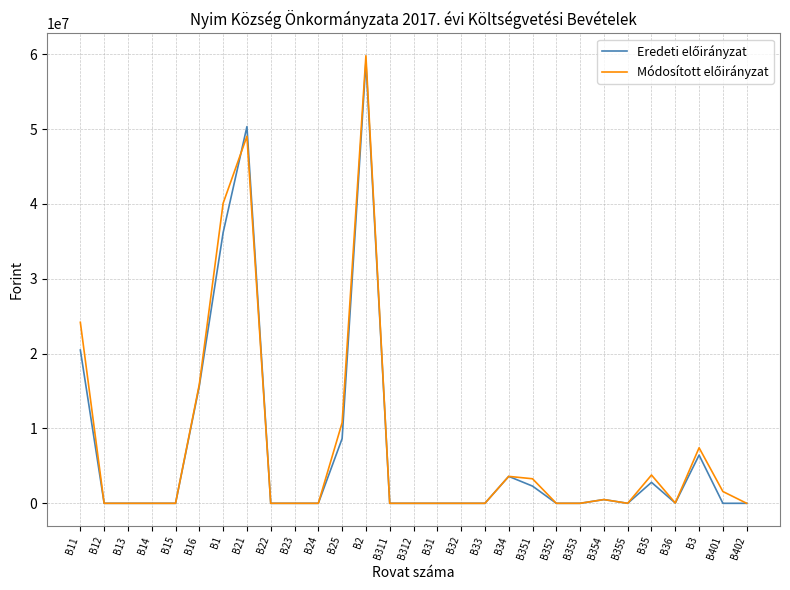

What is the maximum value shown in the chart?

59804514